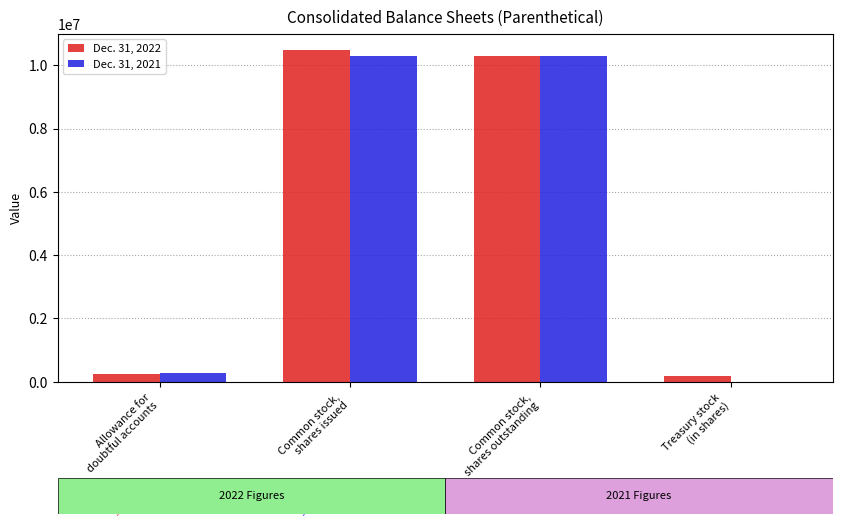

The Dec. 31, 2021 series shows 14639223 at Common stock,
shares issued. True or false?

False